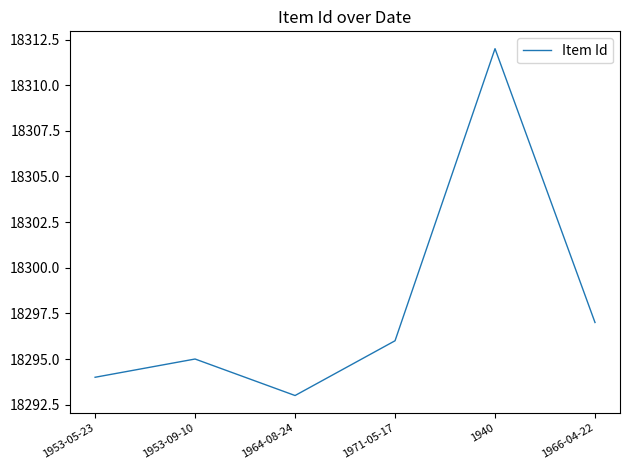

At which category does the chart reach its peak across all series?

1940